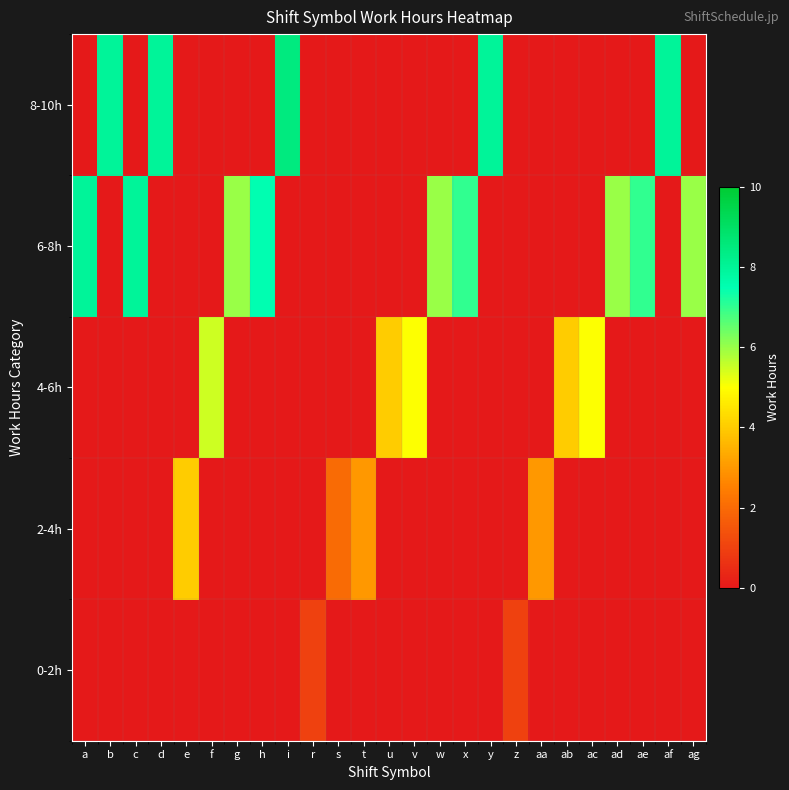

Which has a higher value, ae or b?

ae